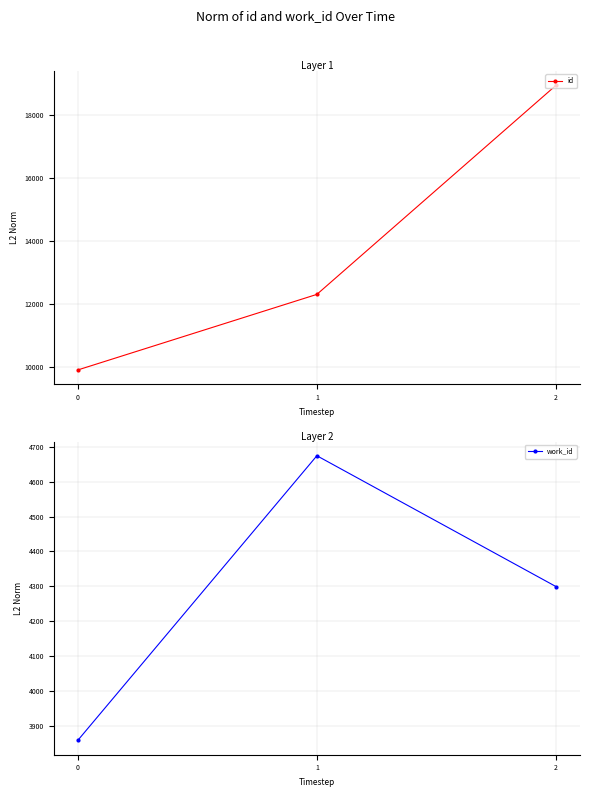

What is the total value across all series at 1?

16982